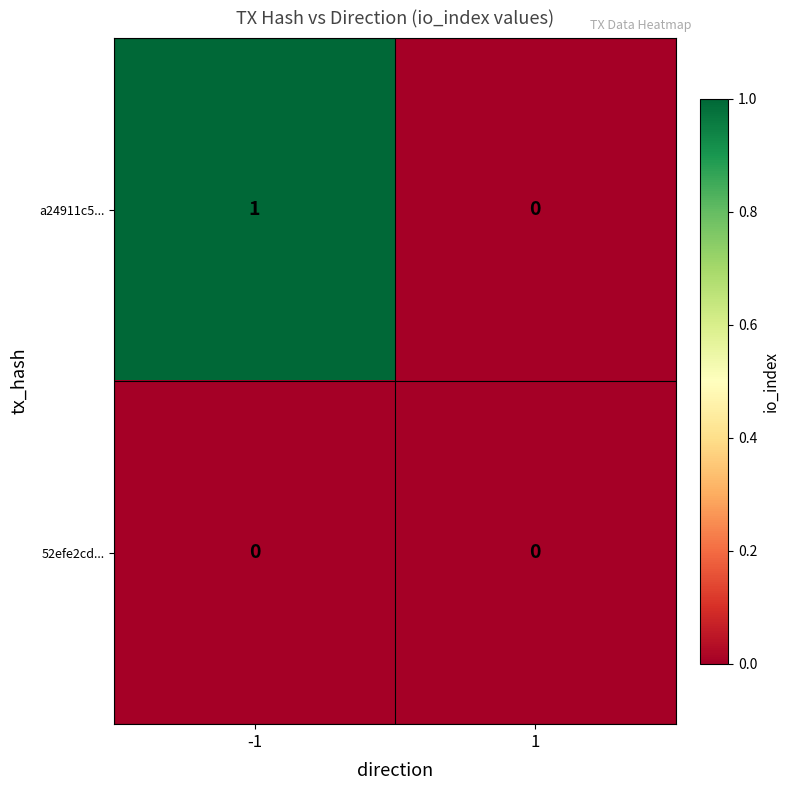

Which series has the largest total across all categories?

a24911c5...